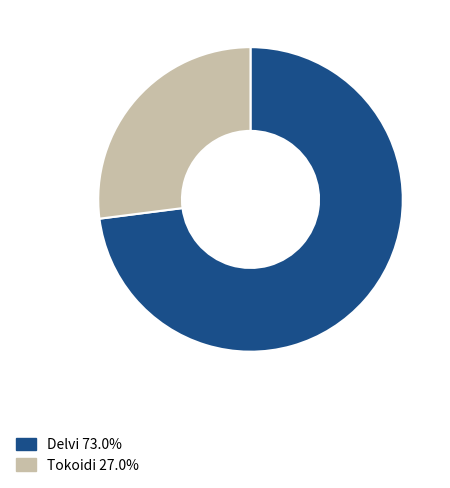

What is the smallest slice in the pie chart?

Tokoidi